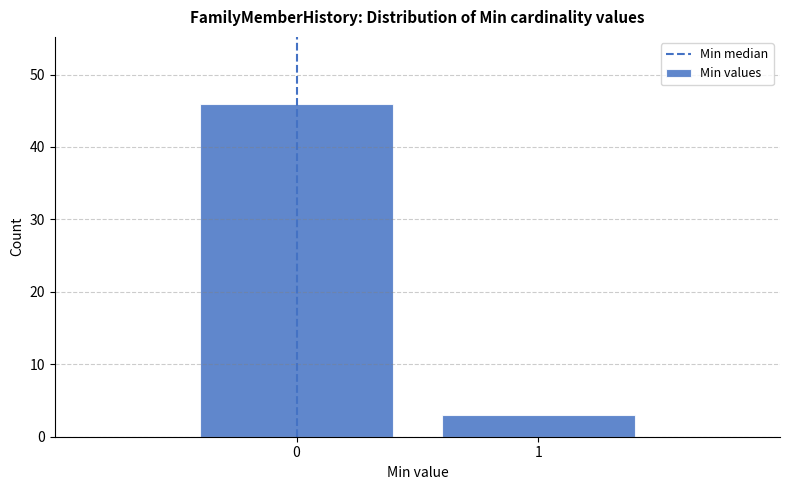

Reading left to right, transcribe all the data shown in this chart.

0=46	1=3